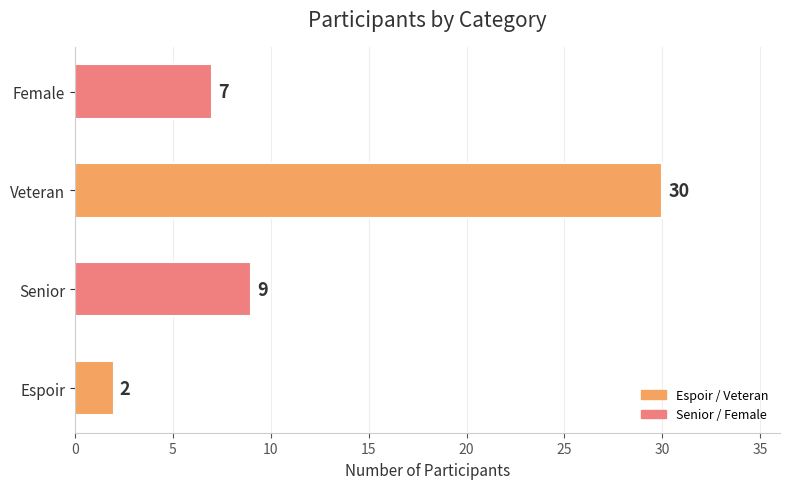

Rank the categories by value from lowest to highest.

Espoir, Female, Senior, Veteran